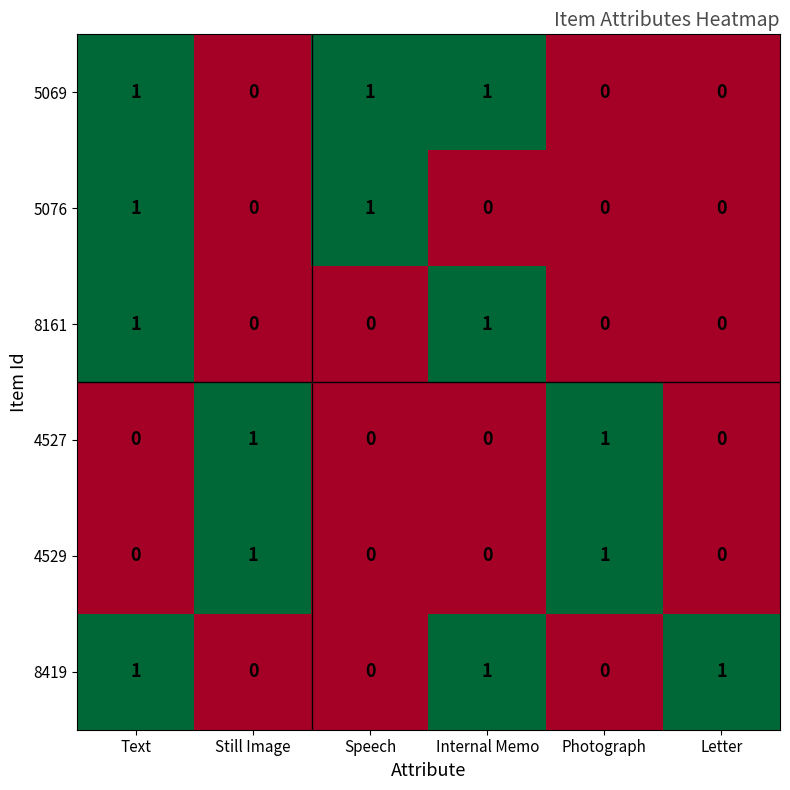

Count the 8419 values in the range 0 to 1.

6